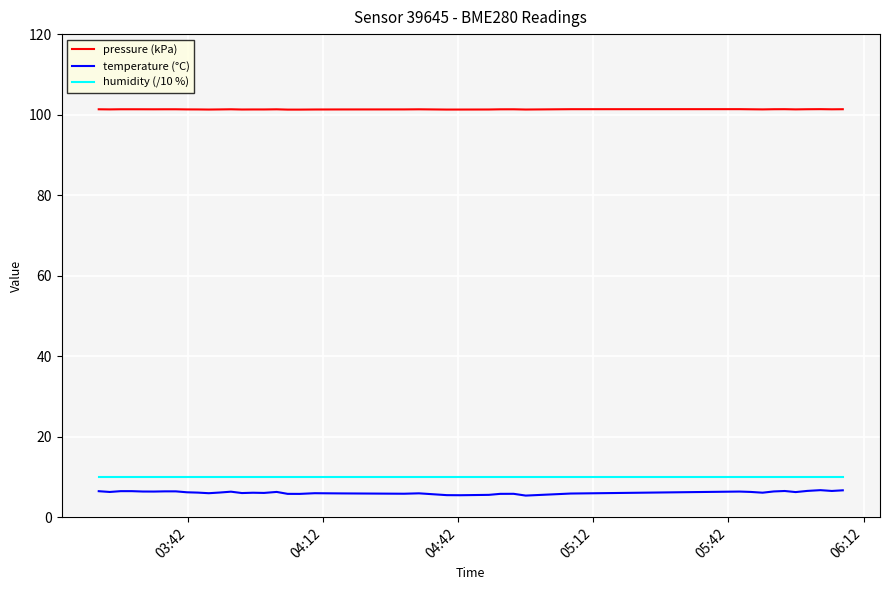

Does the chart have visible grid lines?

Yes